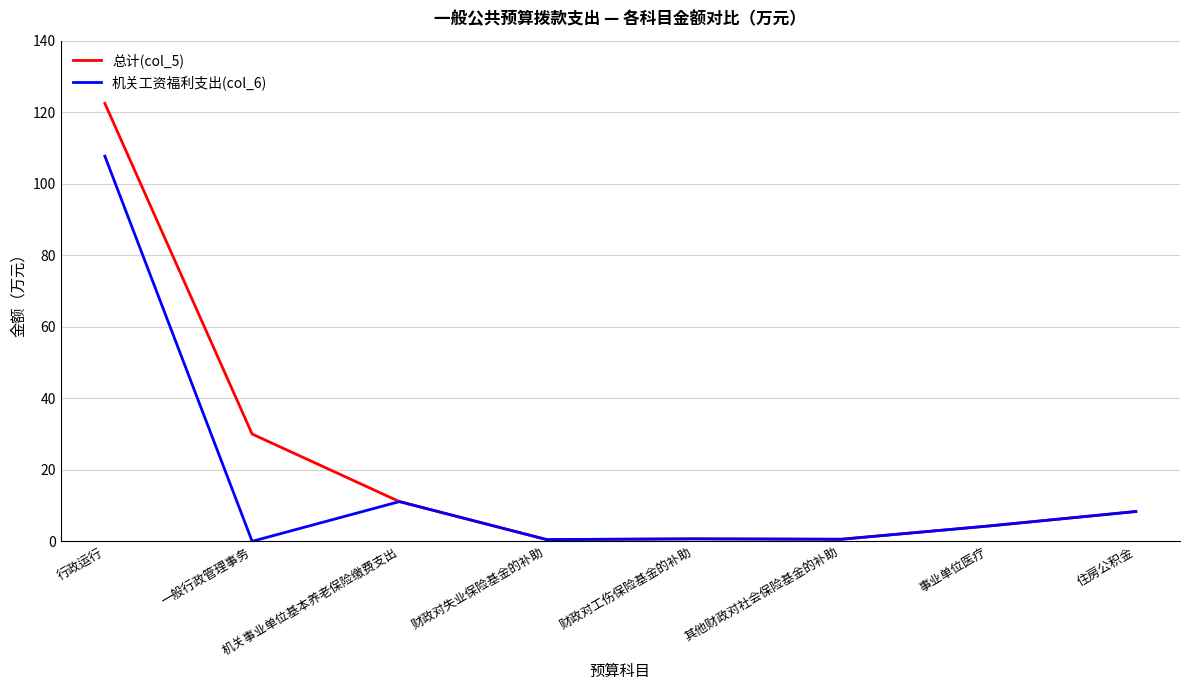

What is the sum of the 总计(col_5) values at 财政对失业保险基金的补助 and 机关事业单位基本养老保险缴费支出?

11.6